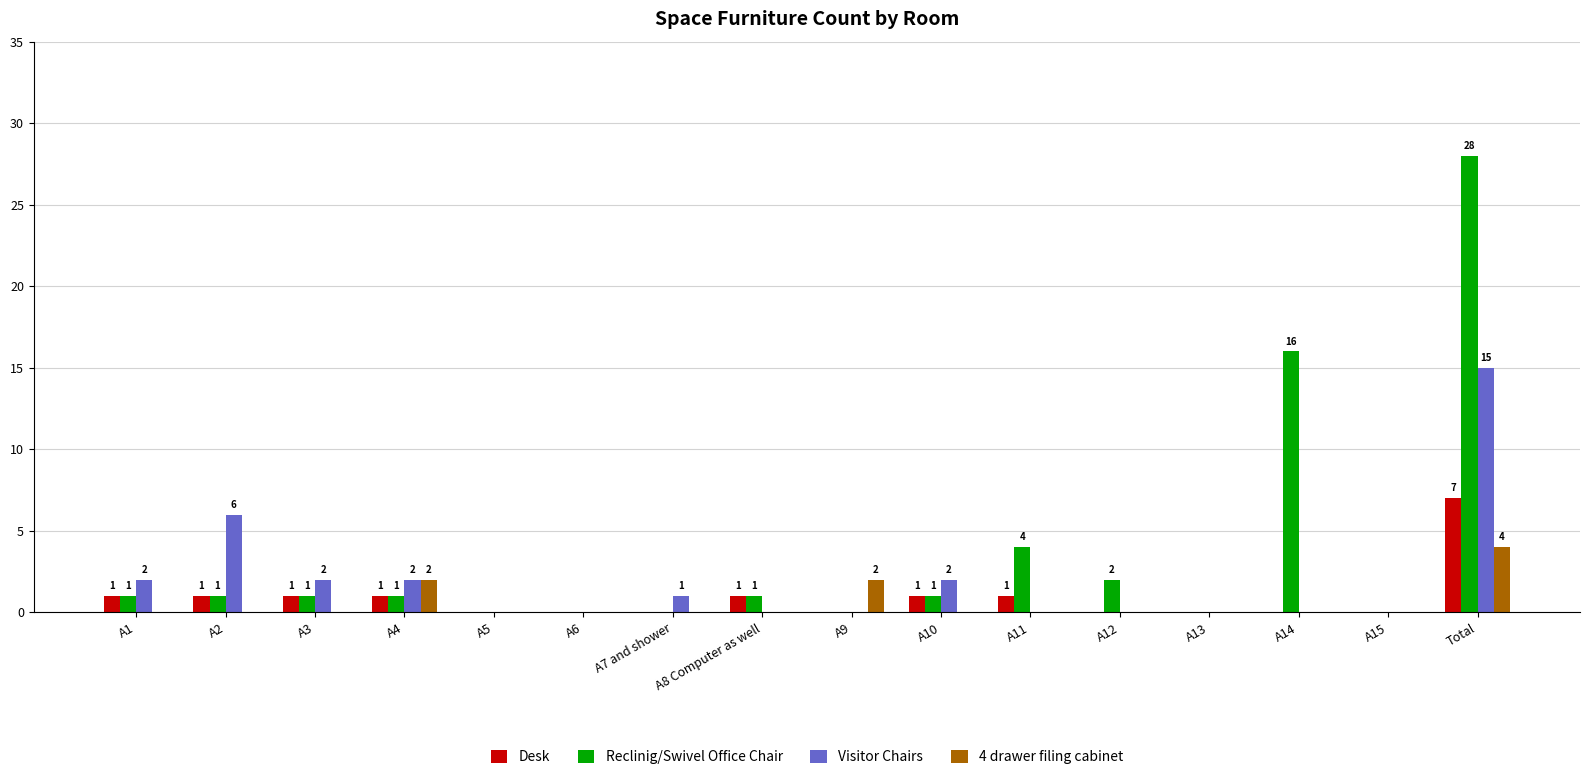

At which category is the sum across all series the highest?

Total